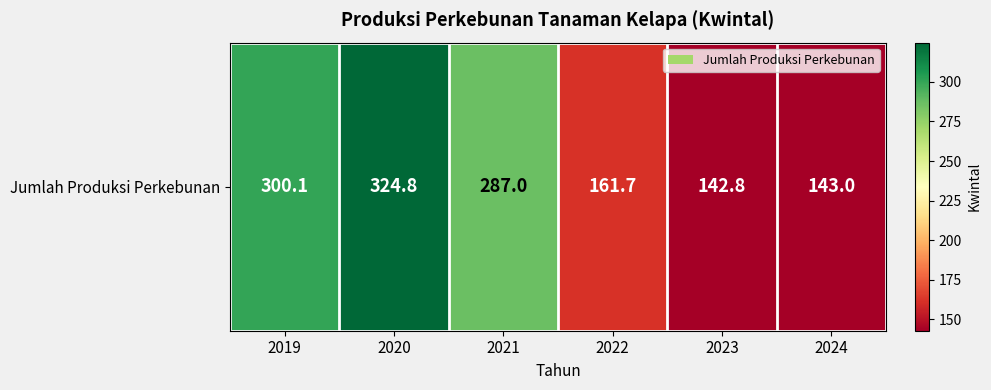

Read the value at 2020.

324.8